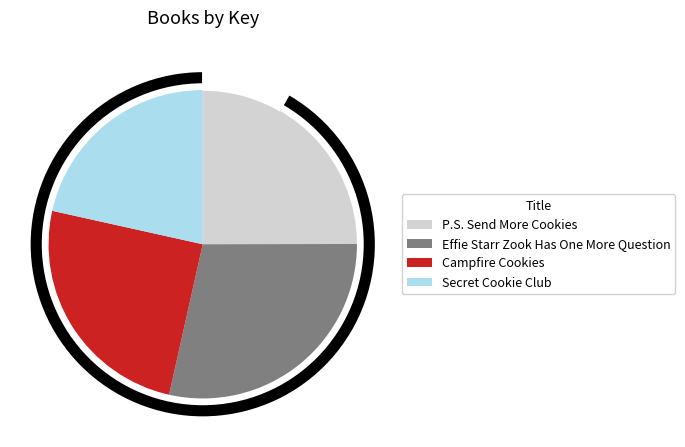

What percentage is the P.S. Send More Cookies slice, to the nearest percent?

25%